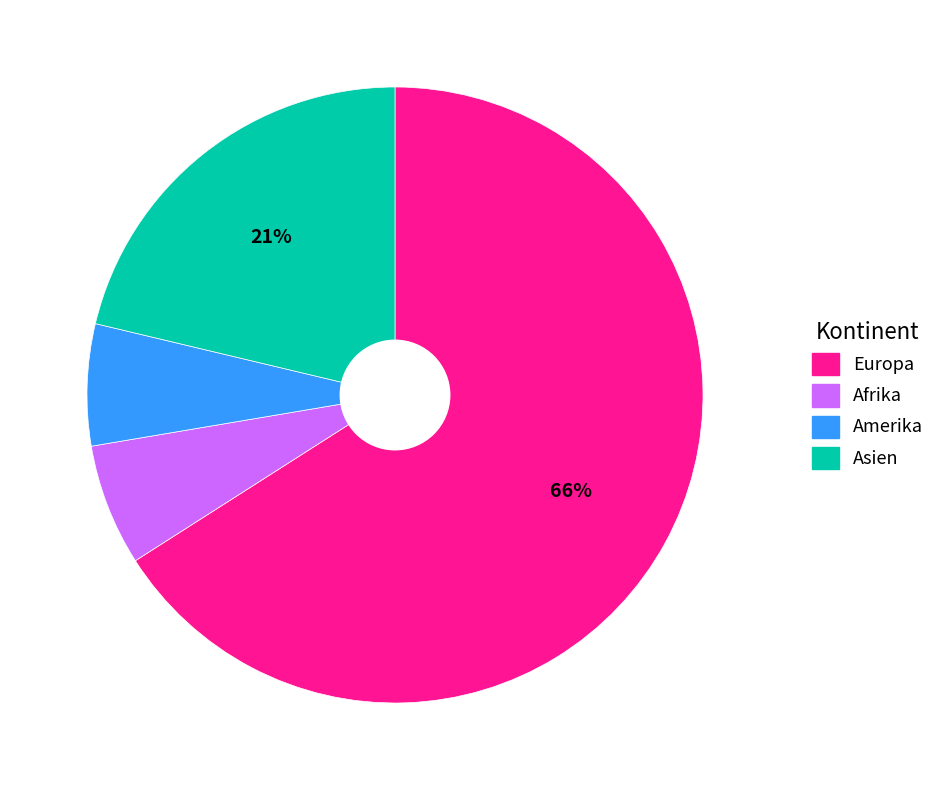

Is the sum of Europa and Amerika greater than half?

Yes